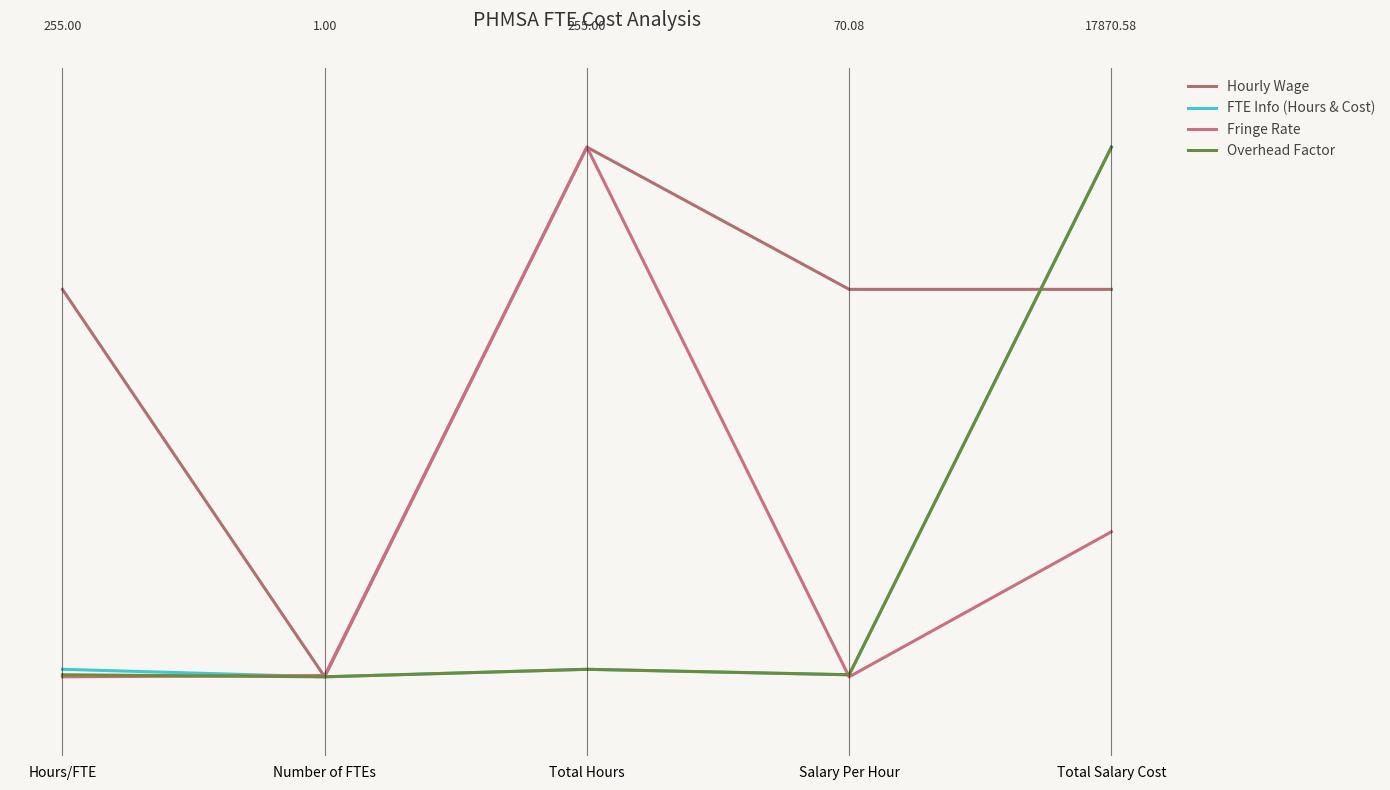

Reading left to right, what are all the values shown in this chart?

Hourly Wage: Hours/FTE=0.7	Number of FTEs=0.0	Total Hours=1.0	Salary Per Hour=0.7	Total Salary Cost=0.7
FTE Info (Hours & Cost): Hours/FTE=0.0	Number of FTEs=0.0	Total Hours=0.0	Salary Per Hour=0.0	Total Salary Cost=1.0
Fringe Rate: Hours/FTE=0.0	Number of FTEs=0.0	Total Hours=1.0	Salary Per Hour=0.0	Total Salary Cost=0.3
Overhead Factor: Hours/FTE=0.0	Number of FTEs=0.0	Total Hours=0.0	Salary Per Hour=0.0	Total Salary Cost=1.0